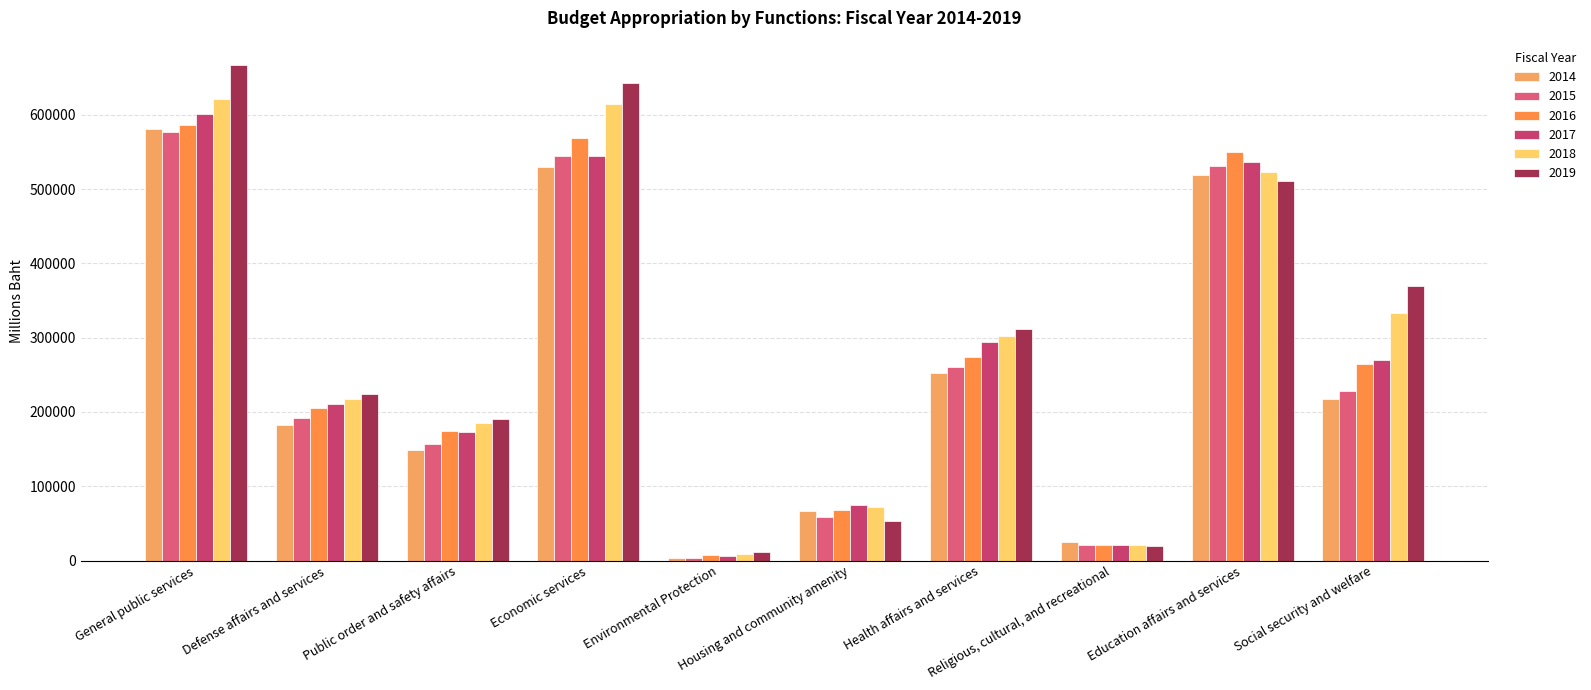

What is the difference between the 2014 values at Religious, cultural, and recreational and General public services?

555561.1